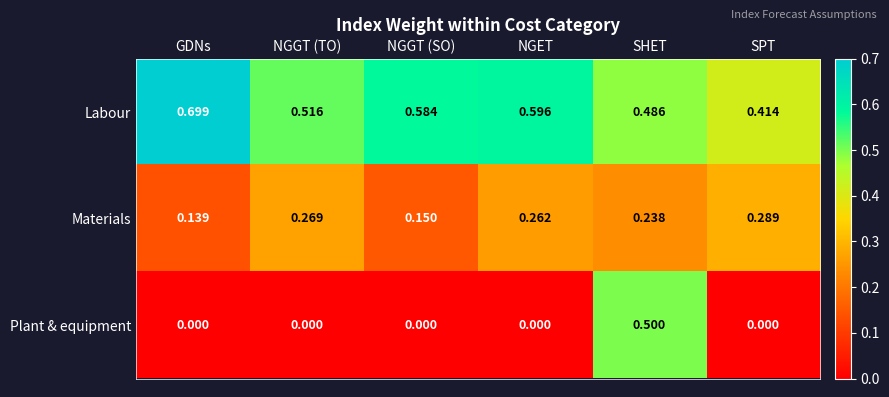

Which series changed the most between NGGT (TO) and NGGT (SO)?

Materials